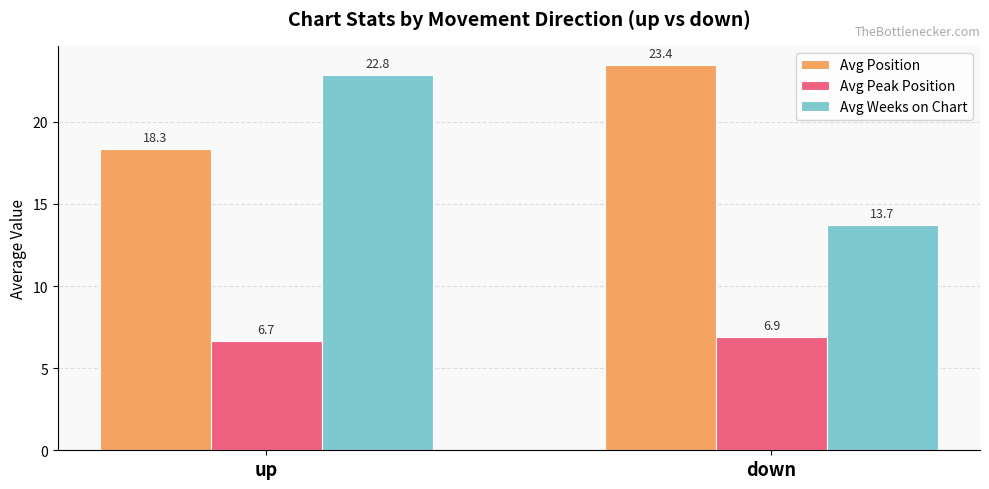

How many groups of bars are there?

2